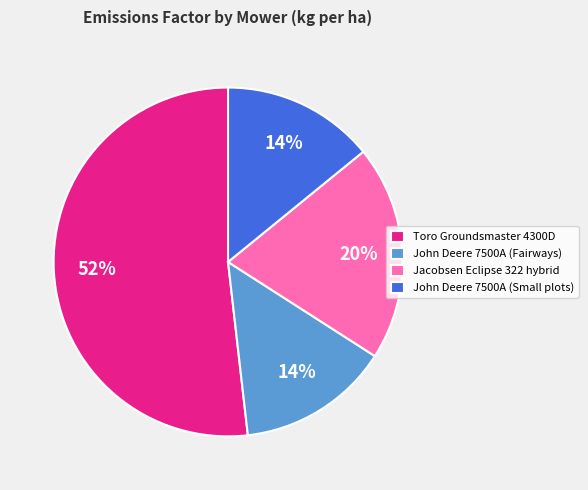

The John Deere 7500A (Small plots) slice represents 14% of the pie. True or false?

True